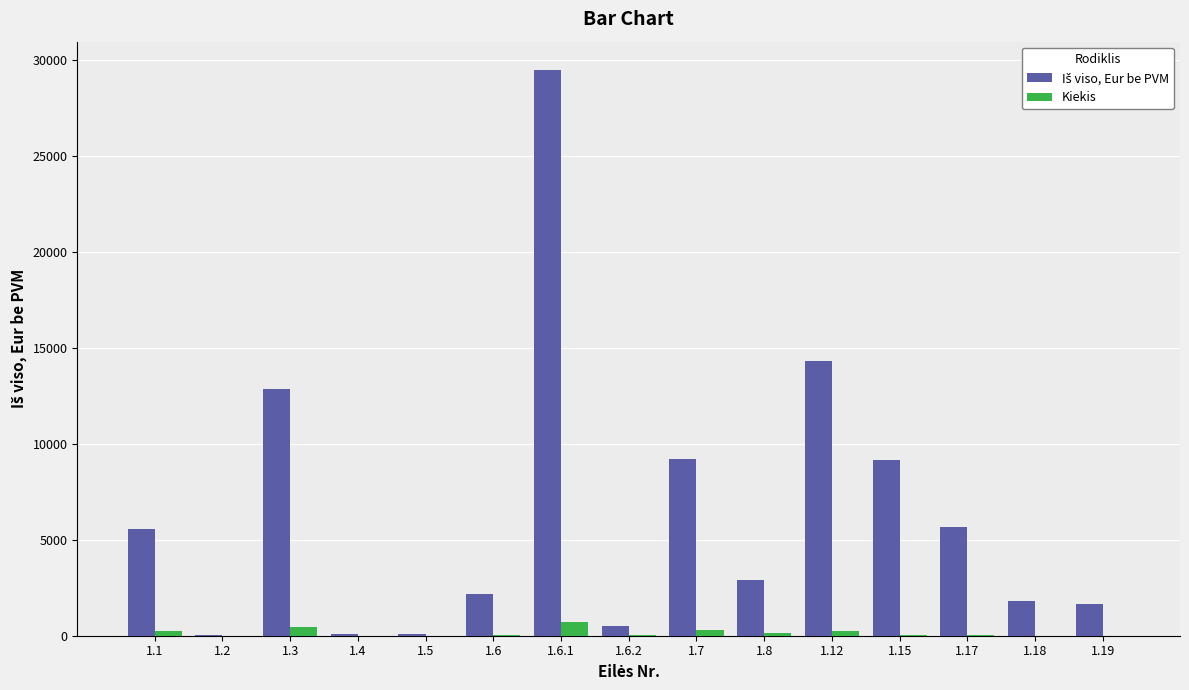

At which category does the chart reach its peak across all series?

1.6.1